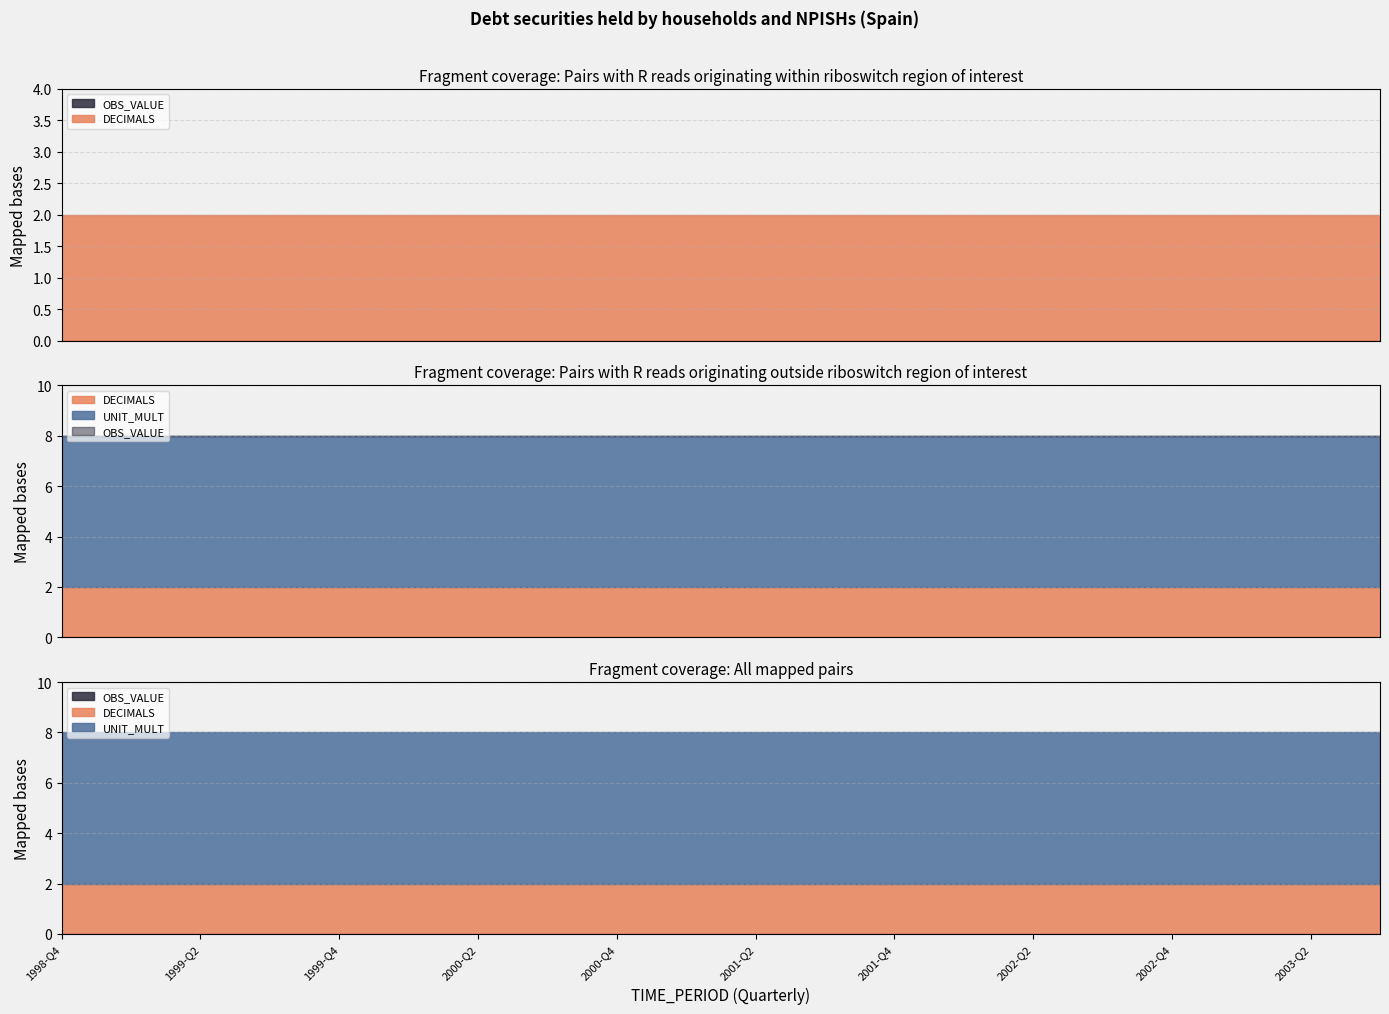

Read the UNIT_MULT value at 2001-Q4.

6